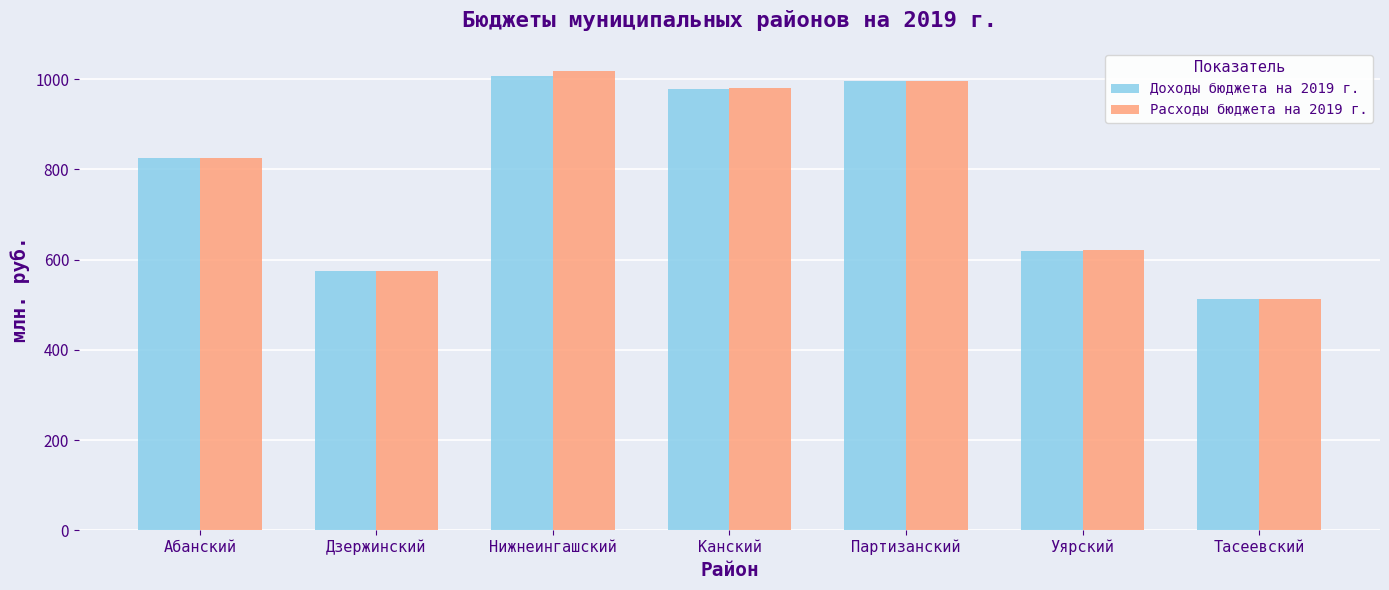

Between Нижнеингашский and Уярский, which series saw the biggest shift?

Расходы бюджета на 2019 г.